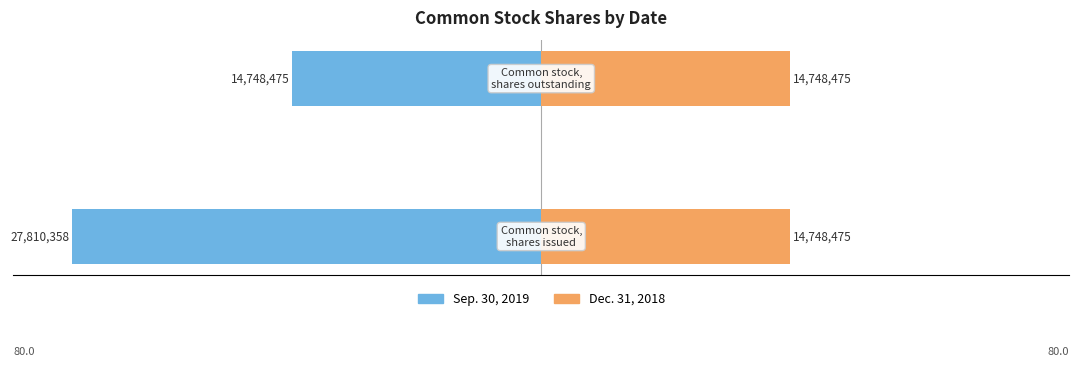

Which has a higher value, −100 or −80?

−80